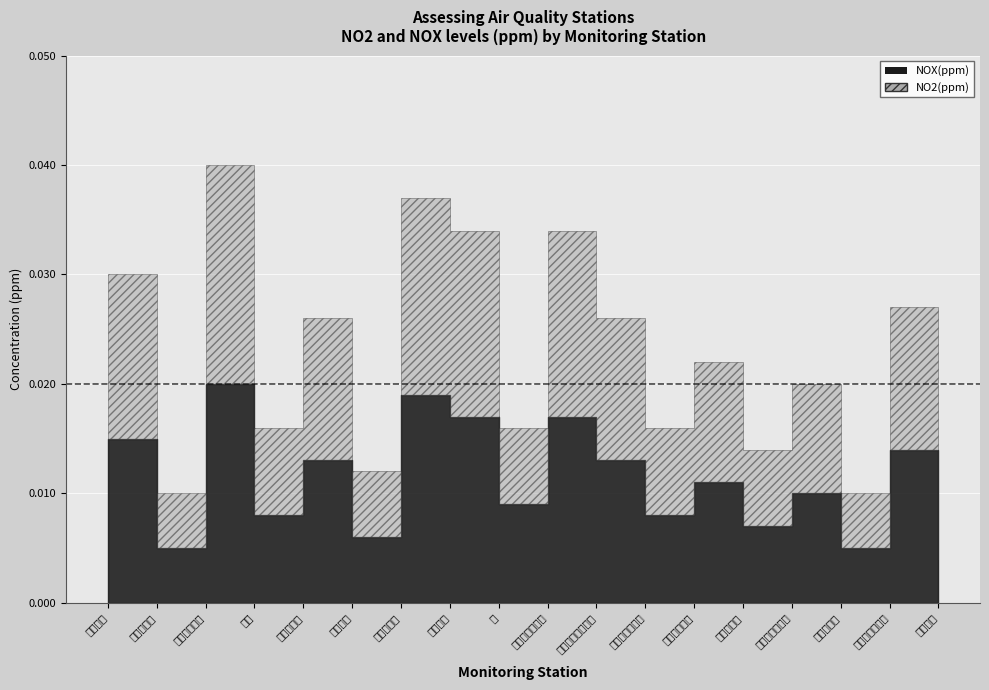

True or false: NO2(ppm) has more than 0 interior local peaks.

True